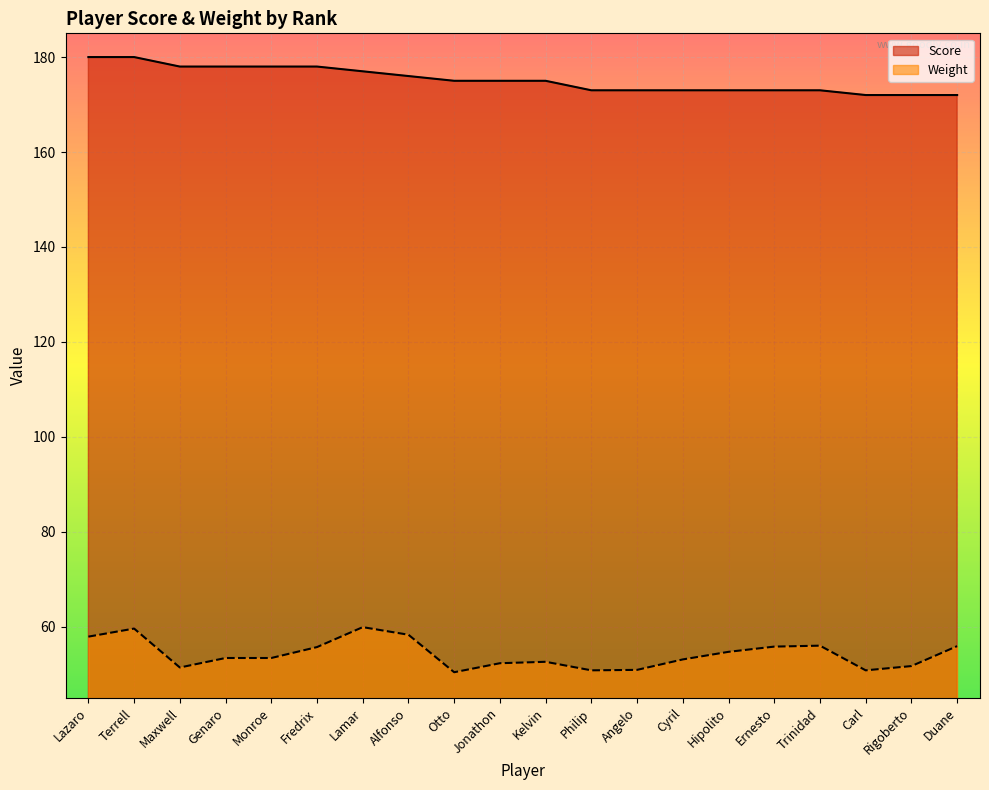

What is the minimum value for Weight?

50.4